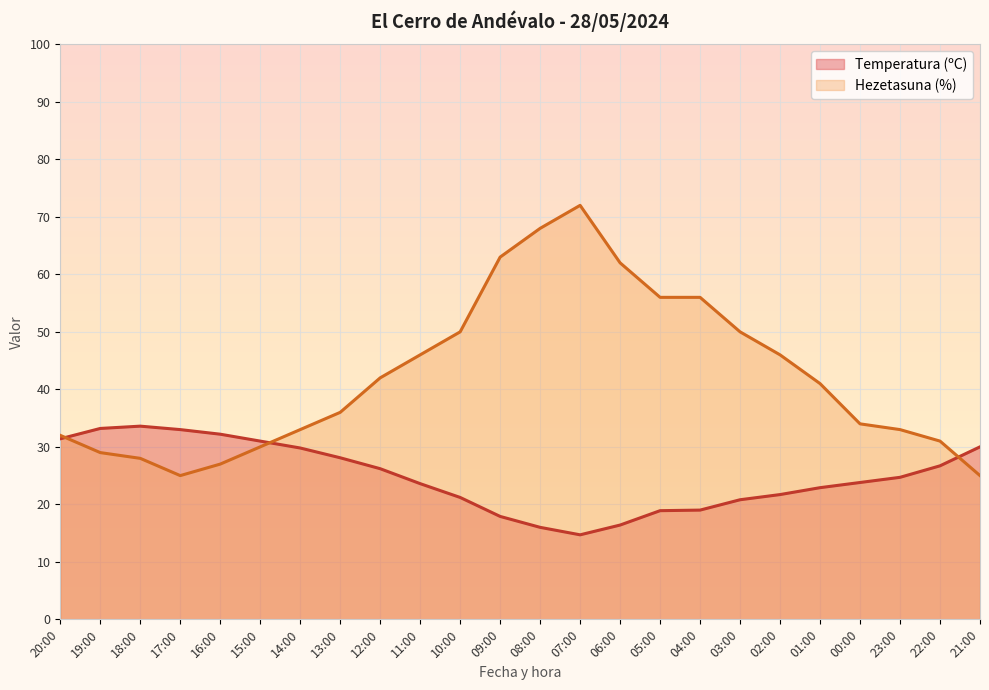

Where do Hezetasuna (%) and Temperatura (ºC) first cross each other?

20:00 and 19:00